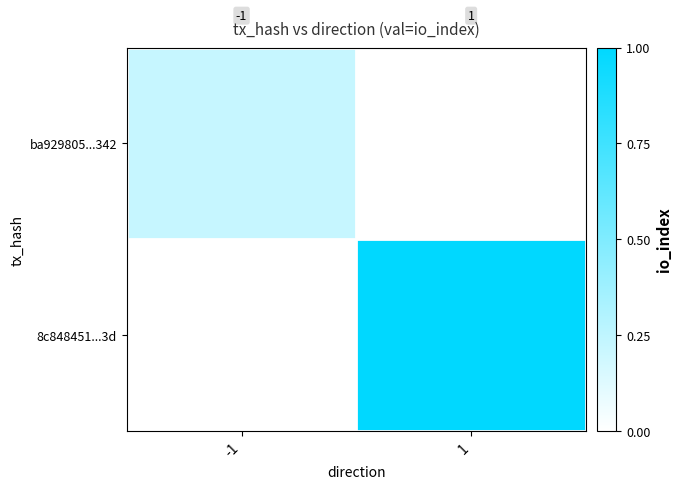

The value of ba929805...342 at 1 is 1. True or false?

True